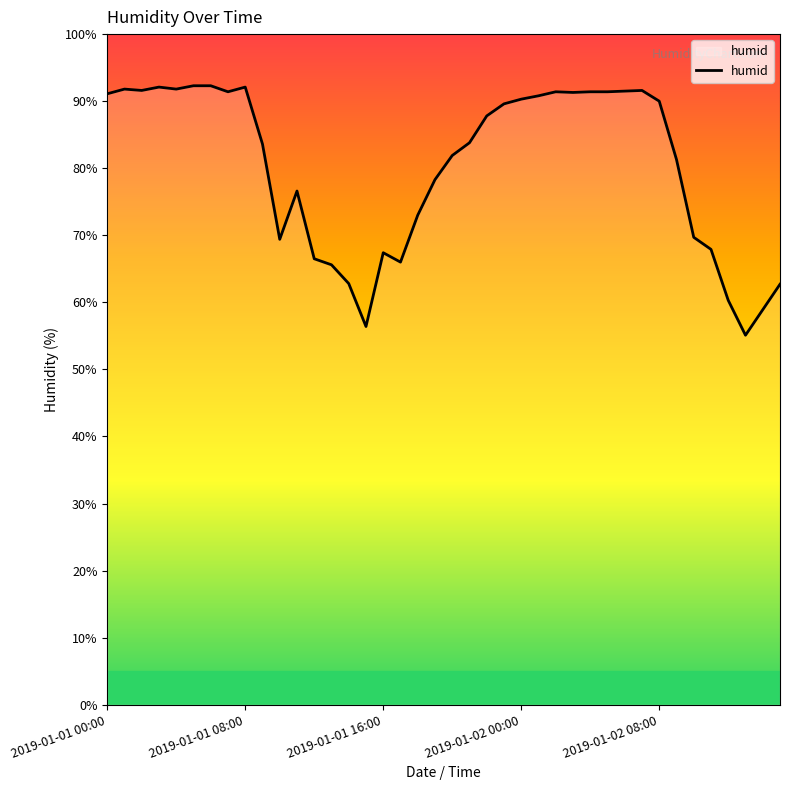

What is the sum of all values?

3210.8